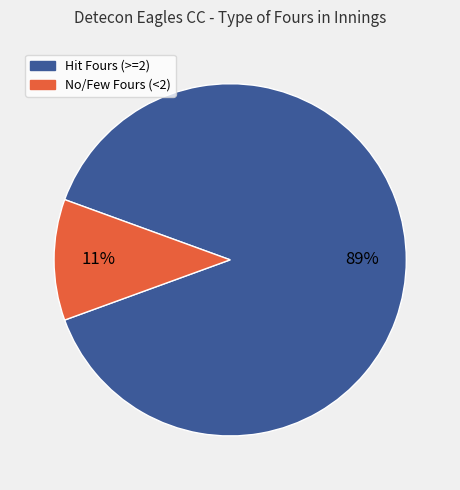

To the nearest percent, what is the average slice percentage?

50%